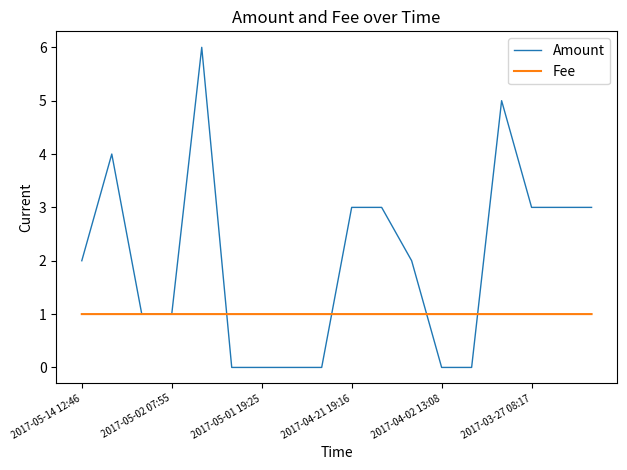

List the series in order of their overall mean, lowest first.

Fee, Amount